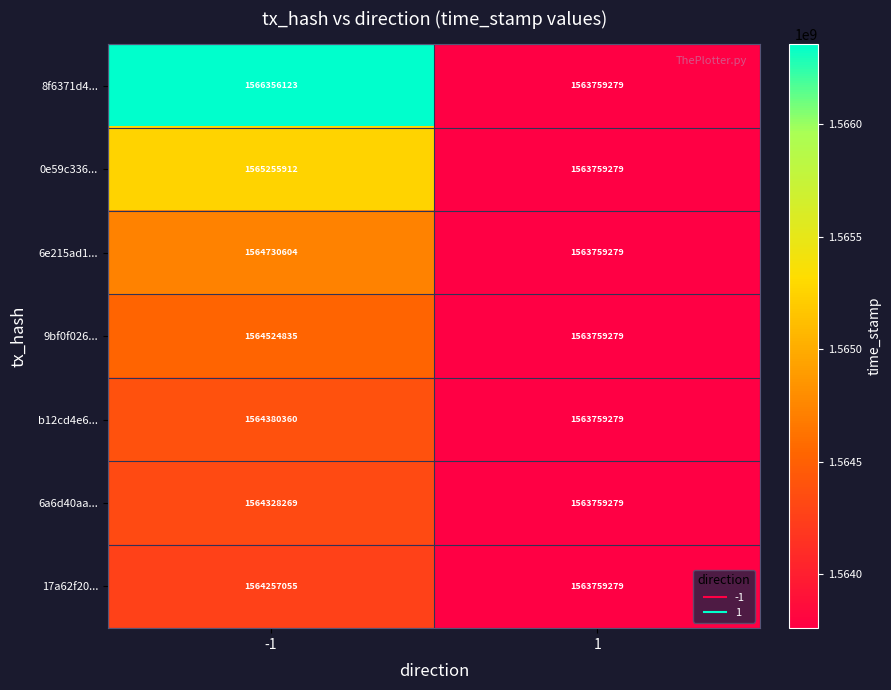

Read the 9bf0f026... value at -1, to the nearest 100.

1564524800